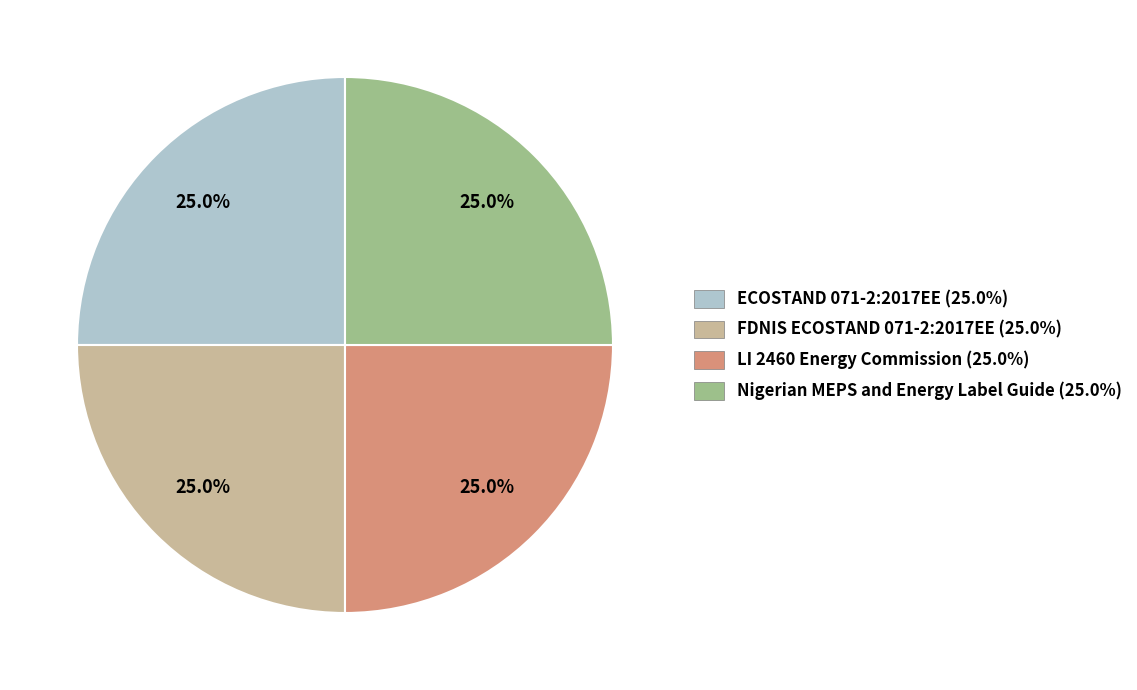

How many slices are in this pie chart?

4